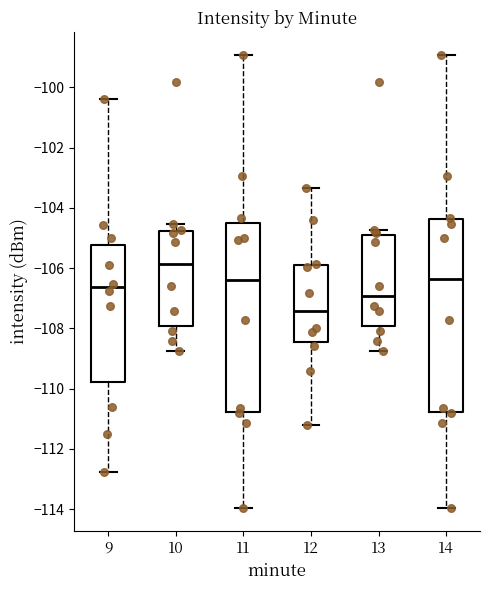

Reading left to right, transcribe this box plot: for each box, give where its median line is, the range the box spans, and where its two whiskers end, as read against the y-axis. The values are not printed on the chart, so give them approximately, as read against the axis.

9: median -106.6, box -109.8 to -105.2, whiskers -112.8 to -100.4
10: median -105.8, box -108.0 to -104.8, whiskers -108.8 to -104.6
11: median -106.4, box -110.8 to -104.4, whiskers -114.0 to -99.0
12: median -107.4, box -108.4 to -105.8, whiskers -111.2 to -103.4
13: median -107.0, box -108.0 to -105.0, whiskers -108.8 to -104.8
14: median -106.4, box -110.8 to -104.4, whiskers -114.0 to -99.0